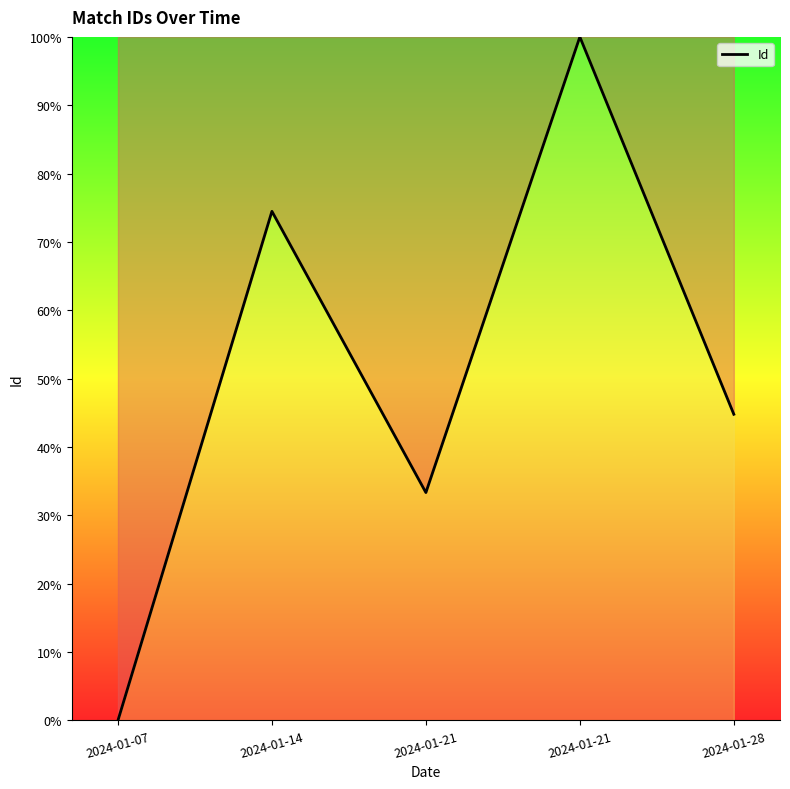

At which category does the chart reach its peak across all series?

2024-01-21